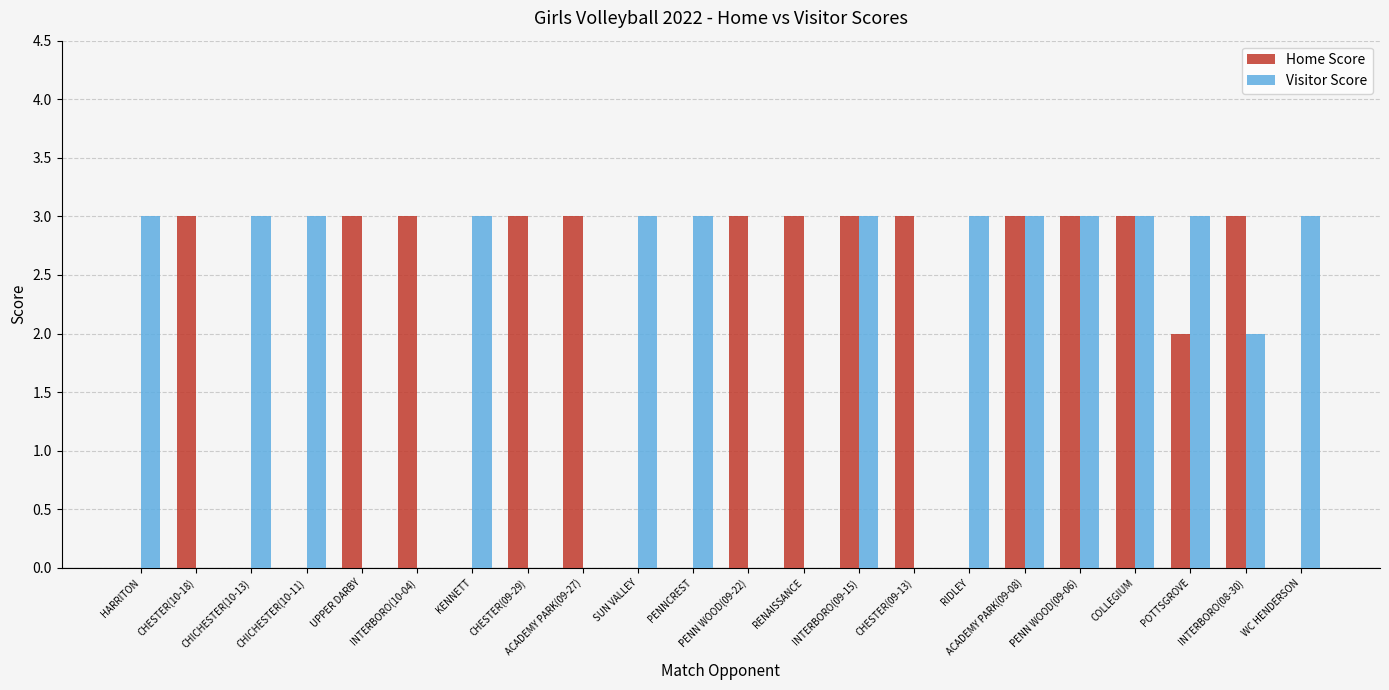

What is the total value across all series at CHESTER(10-18)?

3